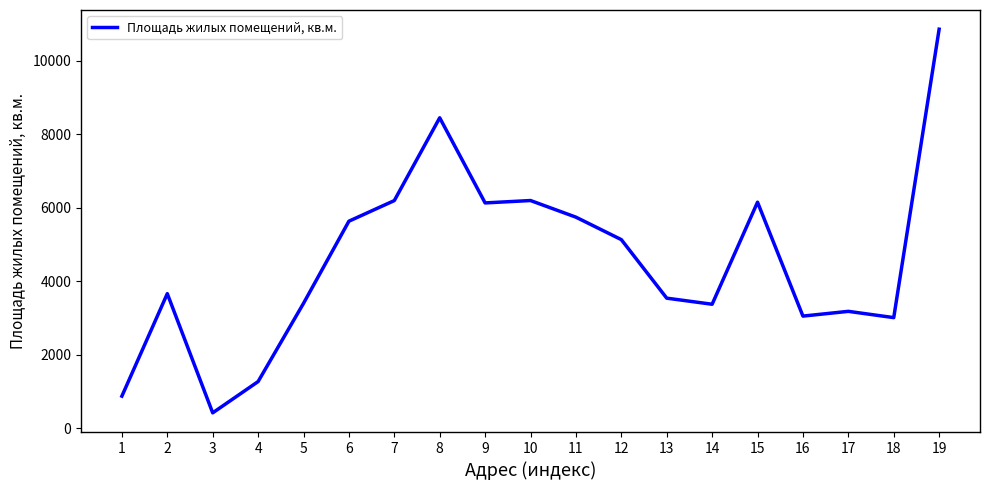

What is the maximum value shown in the chart?

10864.8